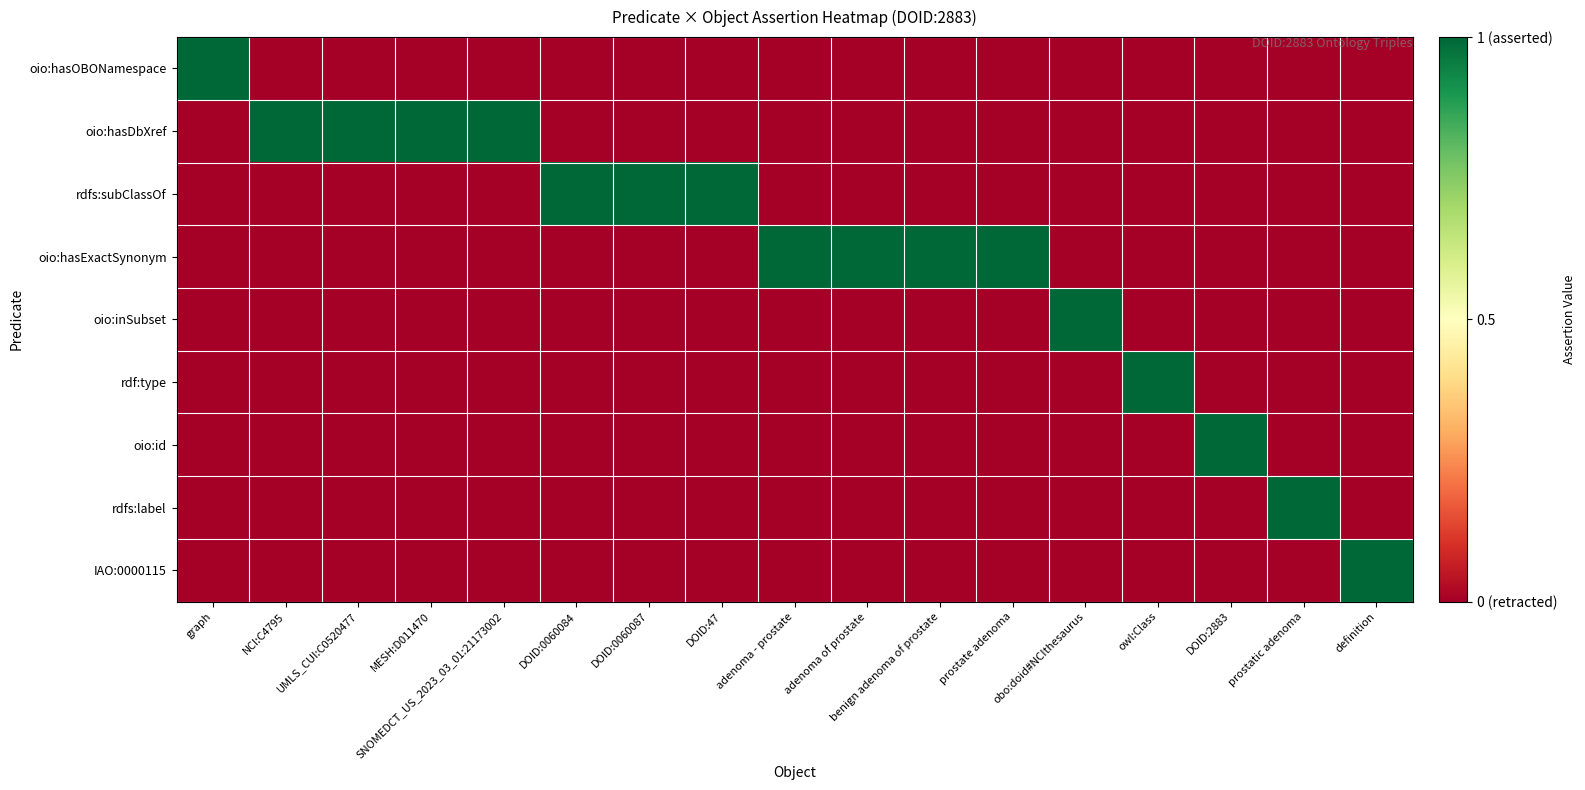

Reading right to left, extract all data points from this chart.

oio:hasOBONamespace: definition=0	prostatic adenoma=0	DOID:2883=0	owl:Class=0	obo:doid#NCIthesaurus=0	prostate adenoma=0	benign adenoma of prostate=0	adenoma of prostate=0	adenoma - prostate=0	DOID:47=0	DOID:0060087=0	DOID:0060084=0	SNOMEDCT_US_2023_03_01:21173002=0	MESH:D011470=0	UMLS_CUI:C0520477=0	NCI:C4795=0	graph=1
oio:hasDbXref: definition=0	prostatic adenoma=0	DOID:2883=0	owl:Class=0	obo:doid#NCIthesaurus=0	prostate adenoma=0	benign adenoma of prostate=0	adenoma of prostate=0	adenoma - prostate=0	DOID:47=0	DOID:0060087=0	DOID:0060084=0	SNOMEDCT_US_2023_03_01:21173002=1	MESH:D011470=1	UMLS_CUI:C0520477=1	NCI:C4795=1	graph=0
rdfs:subClassOf: definition=0	prostatic adenoma=0	DOID:2883=0	owl:Class=0	obo:doid#NCIthesaurus=0	prostate adenoma=0	benign adenoma of prostate=0	adenoma of prostate=0	adenoma - prostate=0	DOID:47=1	DOID:0060087=1	DOID:0060084=1	SNOMEDCT_US_2023_03_01:21173002=0	MESH:D011470=0	UMLS_CUI:C0520477=0	NCI:C4795=0	graph=0
oio:hasExactSynonym: definition=0	prostatic adenoma=0	DOID:2883=0	owl:Class=0	obo:doid#NCIthesaurus=0	prostate adenoma=1	benign adenoma of prostate=1	adenoma of prostate=1	adenoma - prostate=1	DOID:47=0	DOID:0060087=0	DOID:0060084=0	SNOMEDCT_US_2023_03_01:21173002=0	MESH:D011470=0	UMLS_CUI:C0520477=0	NCI:C4795=0	graph=0
oio:inSubset: definition=0	prostatic adenoma=0	DOID:2883=0	owl:Class=0	obo:doid#NCIthesaurus=1	prostate adenoma=0	benign adenoma of prostate=0	adenoma of prostate=0	adenoma - prostate=0	DOID:47=0	DOID:0060087=0	DOID:0060084=0	SNOMEDCT_US_2023_03_01:21173002=0	MESH:D011470=0	UMLS_CUI:C0520477=0	NCI:C4795=0	graph=0
rdf:type: definition=0	prostatic adenoma=0	DOID:2883=0	owl:Class=1	obo:doid#NCIthesaurus=0	prostate adenoma=0	benign adenoma of prostate=0	adenoma of prostate=0	adenoma - prostate=0	DOID:47=0	DOID:0060087=0	DOID:0060084=0	SNOMEDCT_US_2023_03_01:21173002=0	MESH:D011470=0	UMLS_CUI:C0520477=0	NCI:C4795=0	graph=0
oio:id: definition=0	prostatic adenoma=0	DOID:2883=1	owl:Class=0	obo:doid#NCIthesaurus=0	prostate adenoma=0	benign adenoma of prostate=0	adenoma of prostate=0	adenoma - prostate=0	DOID:47=0	DOID:0060087=0	DOID:0060084=0	SNOMEDCT_US_2023_03_01:21173002=0	MESH:D011470=0	UMLS_CUI:C0520477=0	NCI:C4795=0	graph=0
rdfs:label: definition=0	prostatic adenoma=1	DOID:2883=0	owl:Class=0	obo:doid#NCIthesaurus=0	prostate adenoma=0	benign adenoma of prostate=0	adenoma of prostate=0	adenoma - prostate=0	DOID:47=0	DOID:0060087=0	DOID:0060084=0	SNOMEDCT_US_2023_03_01:21173002=0	MESH:D011470=0	UMLS_CUI:C0520477=0	NCI:C4795=0	graph=0
IAO:0000115: definition=1	prostatic adenoma=0	DOID:2883=0	owl:Class=0	obo:doid#NCIthesaurus=0	prostate adenoma=0	benign adenoma of prostate=0	adenoma of prostate=0	adenoma - prostate=0	DOID:47=0	DOID:0060087=0	DOID:0060084=0	SNOMEDCT_US_2023_03_01:21173002=0	MESH:D011470=0	UMLS_CUI:C0520477=0	NCI:C4795=0	graph=0